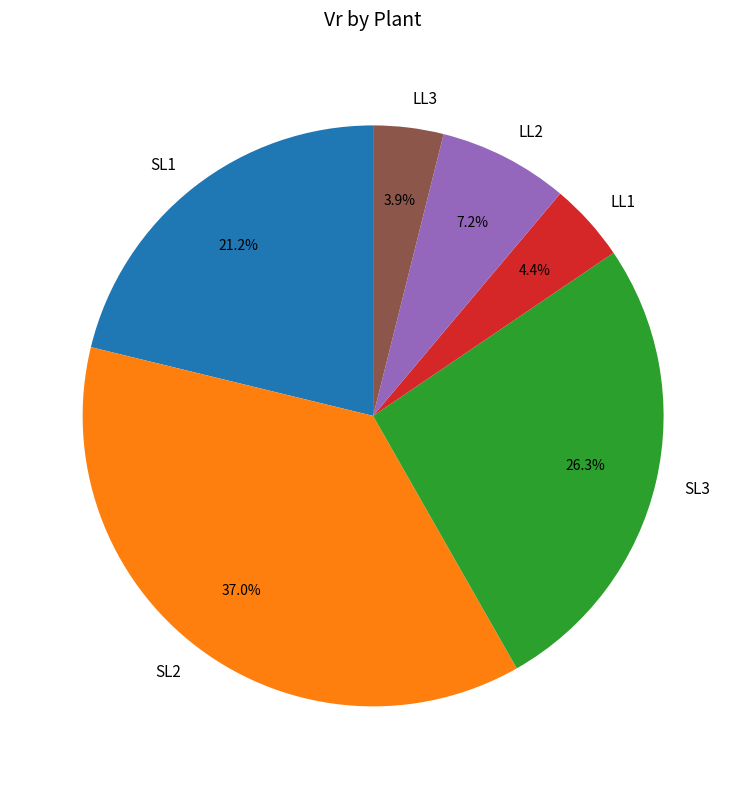

What is the largest slice in the pie chart?

SL2